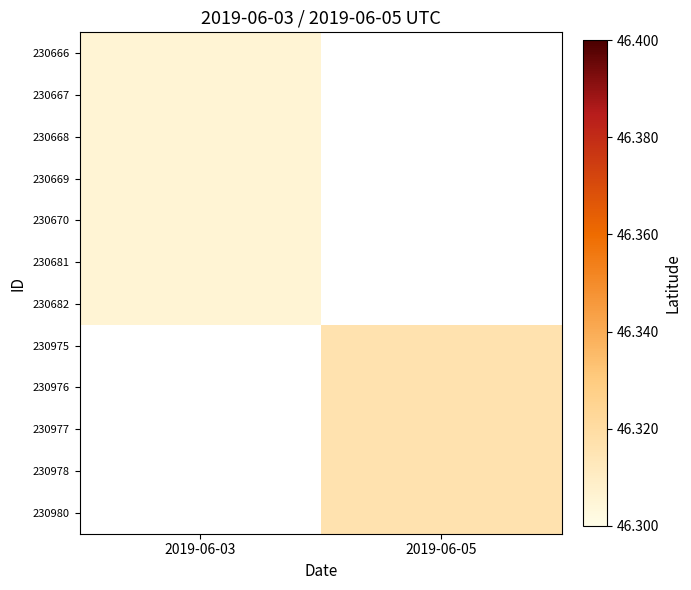

Which category has the highest value in the 230668 series?

2019-06-03